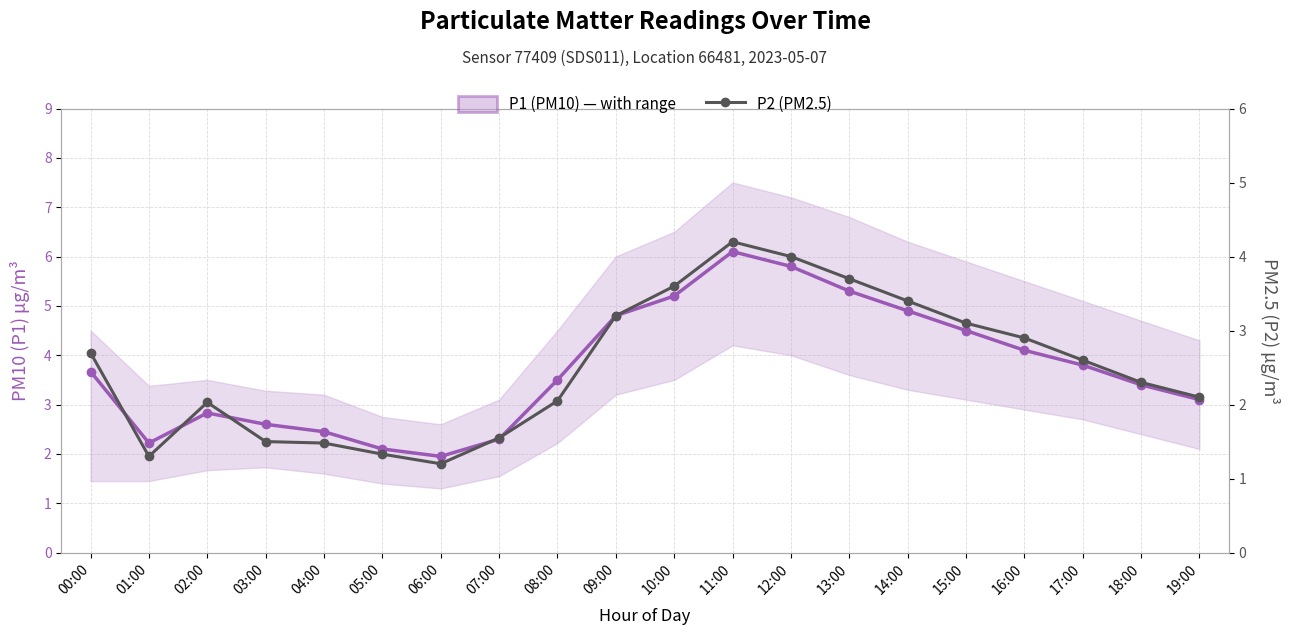

Is it true that P2 (PM2.5) equals 2.3 at 14:00?

False